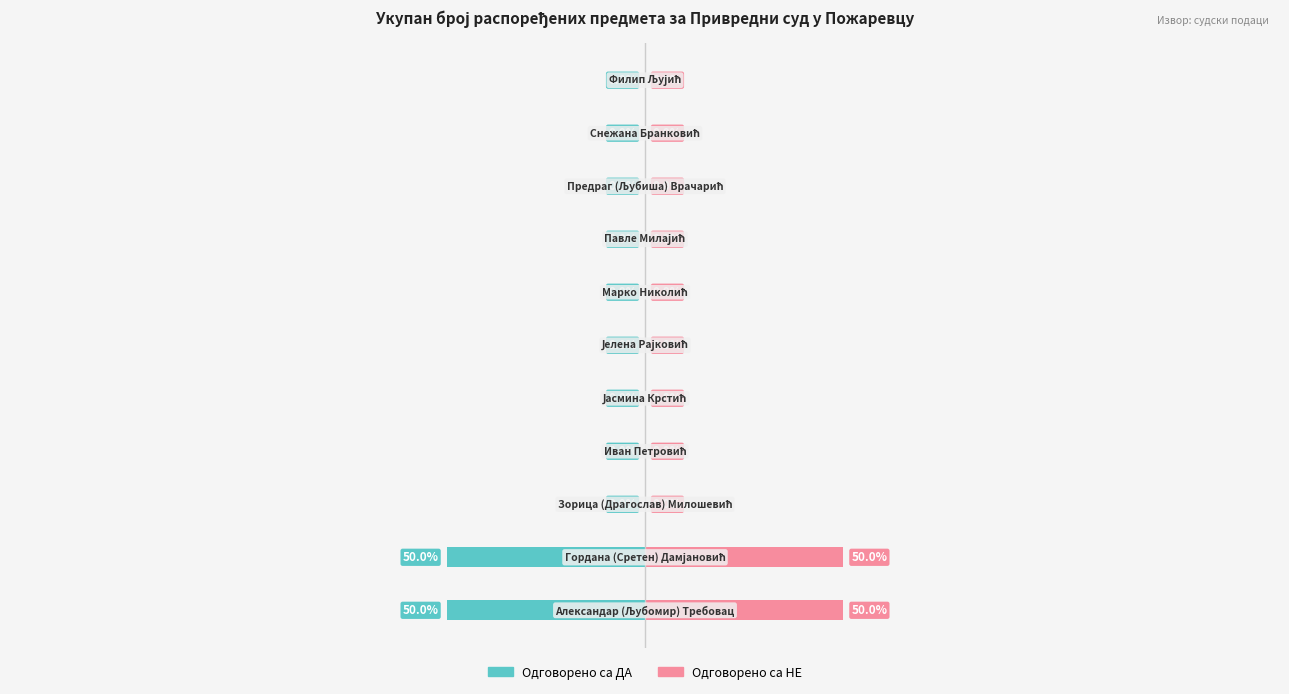

How many bars are there in each group?

2